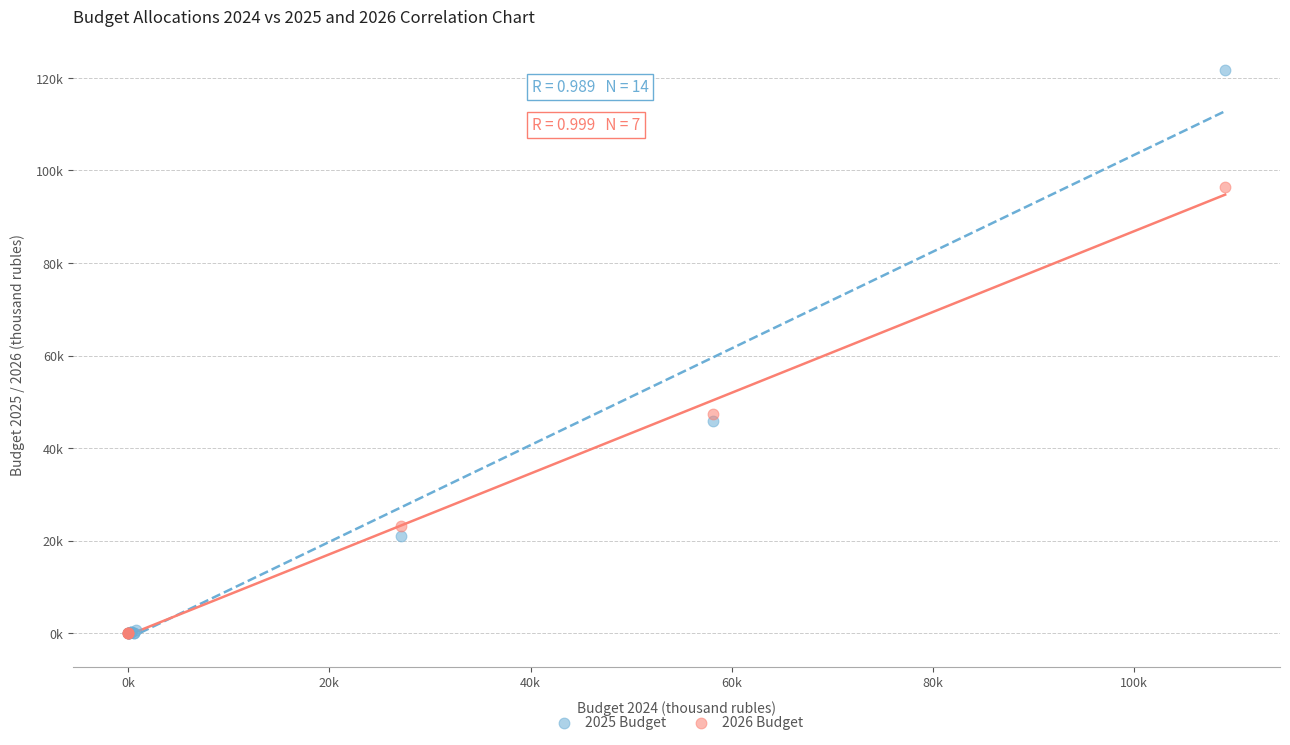

Which series has the largest Y range (max minus min)?

2025 Budget